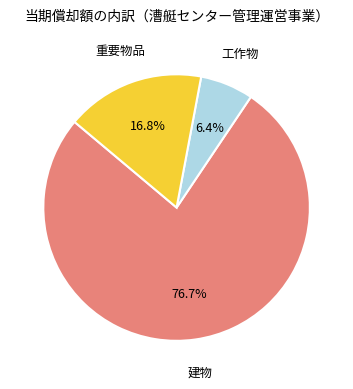

Does any single category account for the majority?

Yes